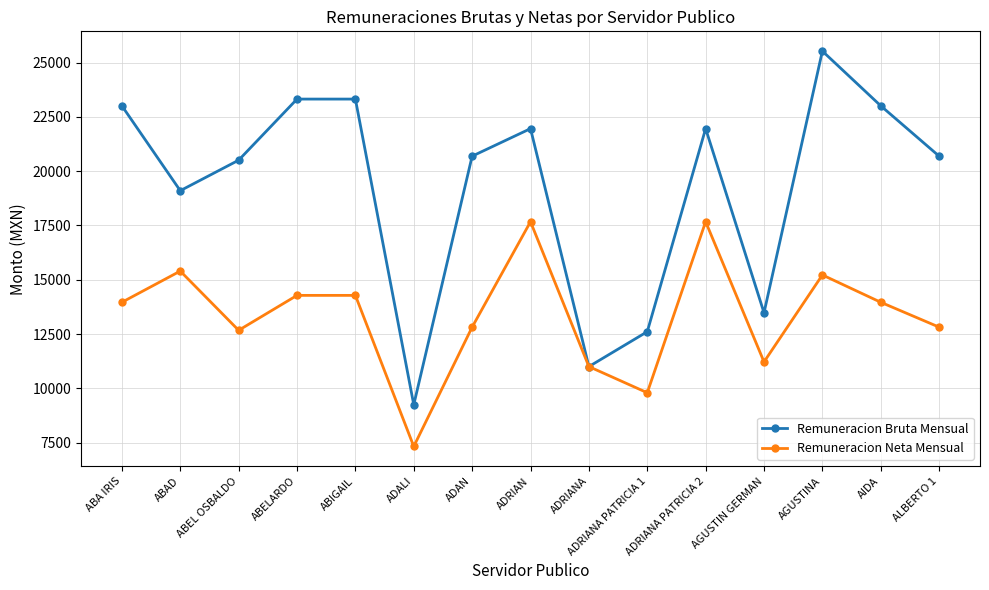

True or false: Remuneracion Bruta Mensual has a value of 19099.0 at ABAD.

True